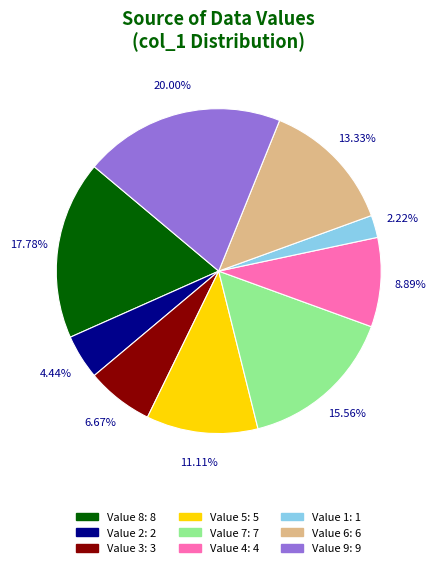

Is there any slice that represents more than half of the pie?

No